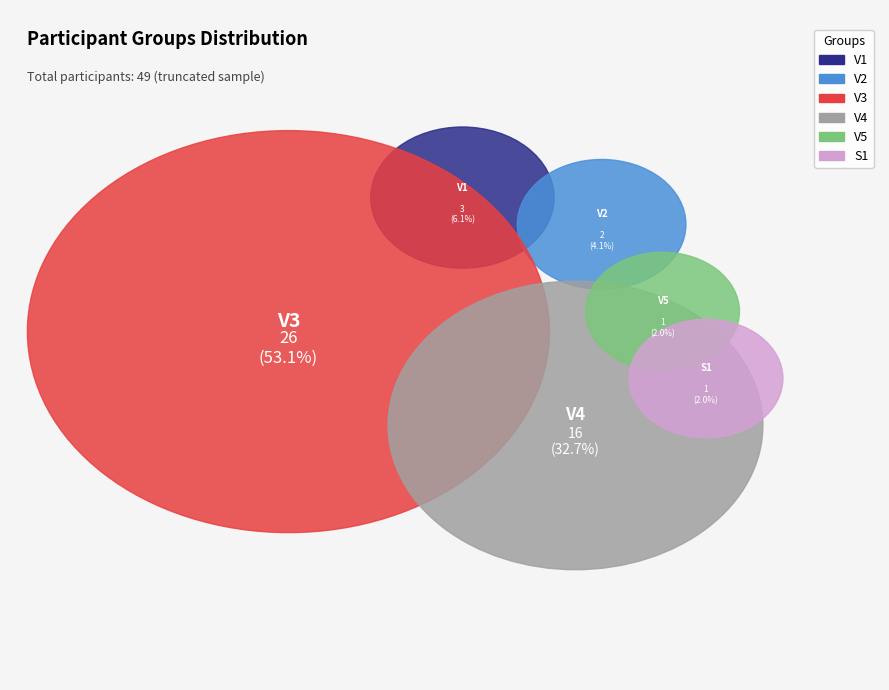

To the nearest percent, what percentage of the pie is V5?

2%